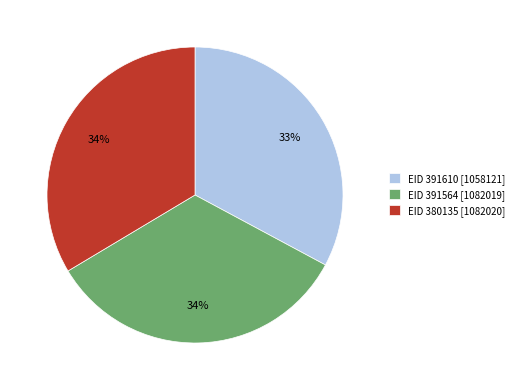

Combined, do EID 380135 [1082020] and EID 391564 [1082019] account for over 50%?

Yes